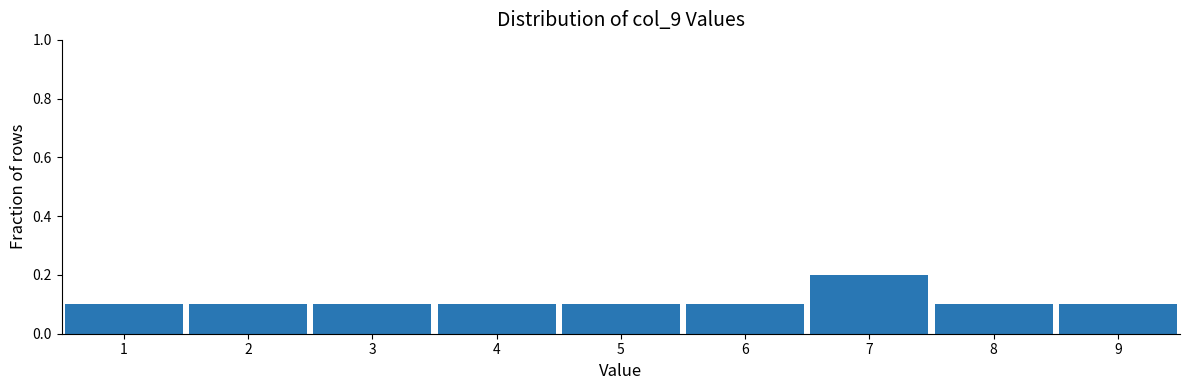

What is the height of the bar covering 1.5 to 2.5 on the x-axis? The values are not printed on the chart, so give them approximately, as read against the axis.

0.1